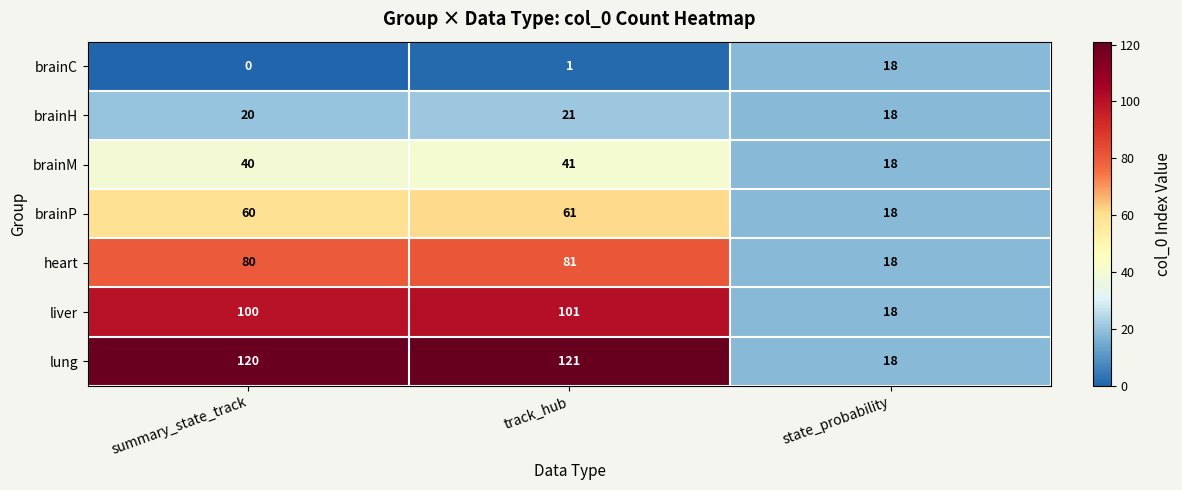

Which label corresponds to the largest value in the chart?

track_hub